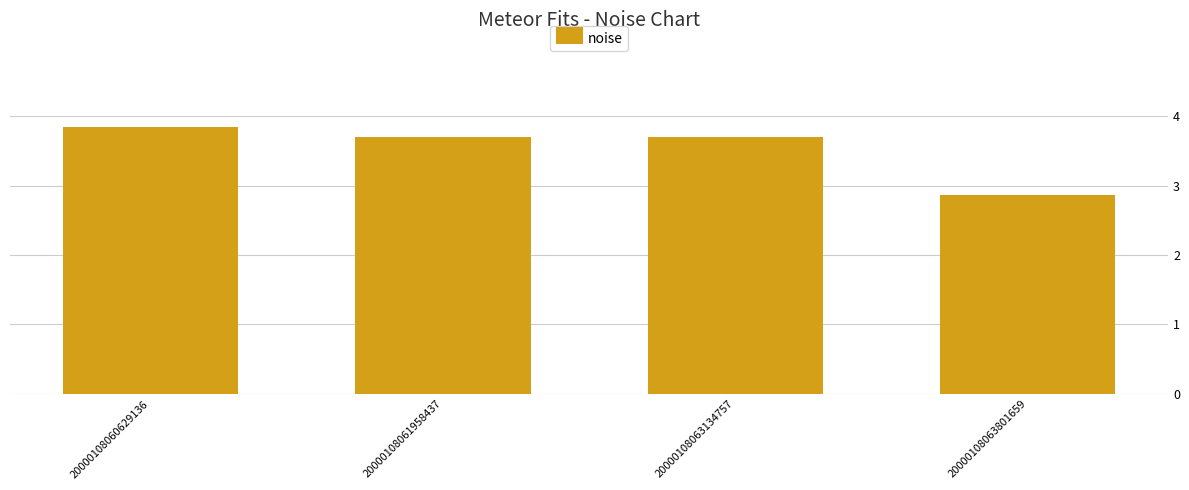

How many data points does each series have?

4